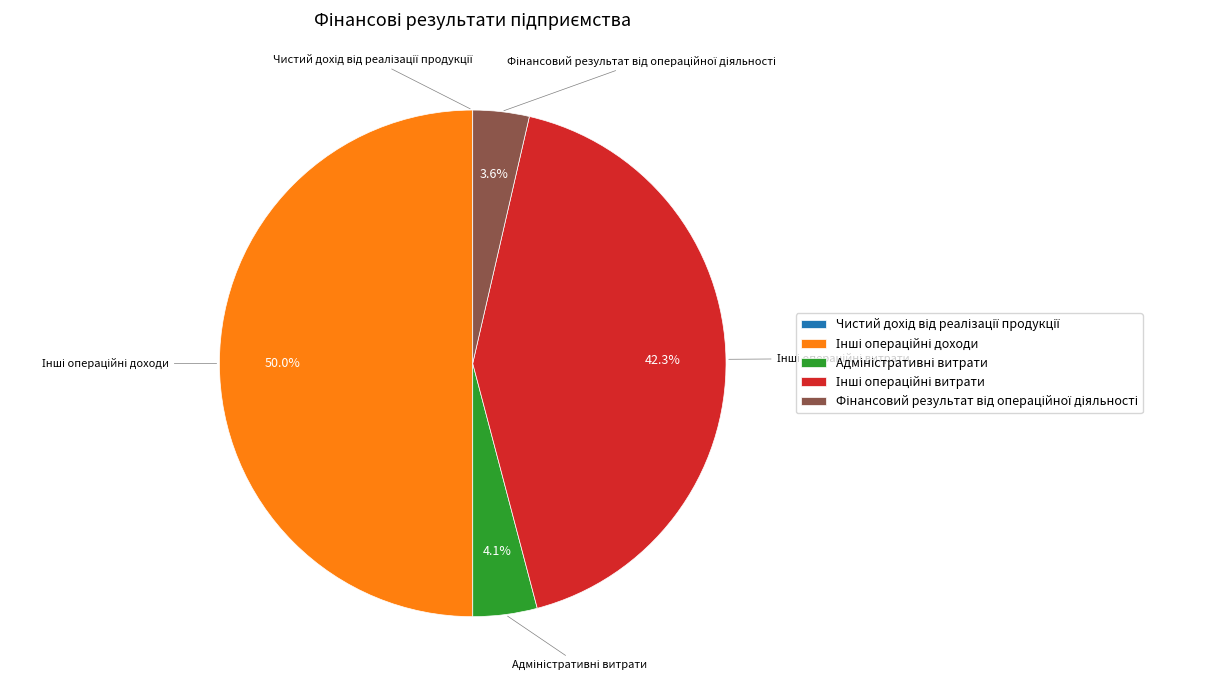

Is there a majority slice in this chart?

No